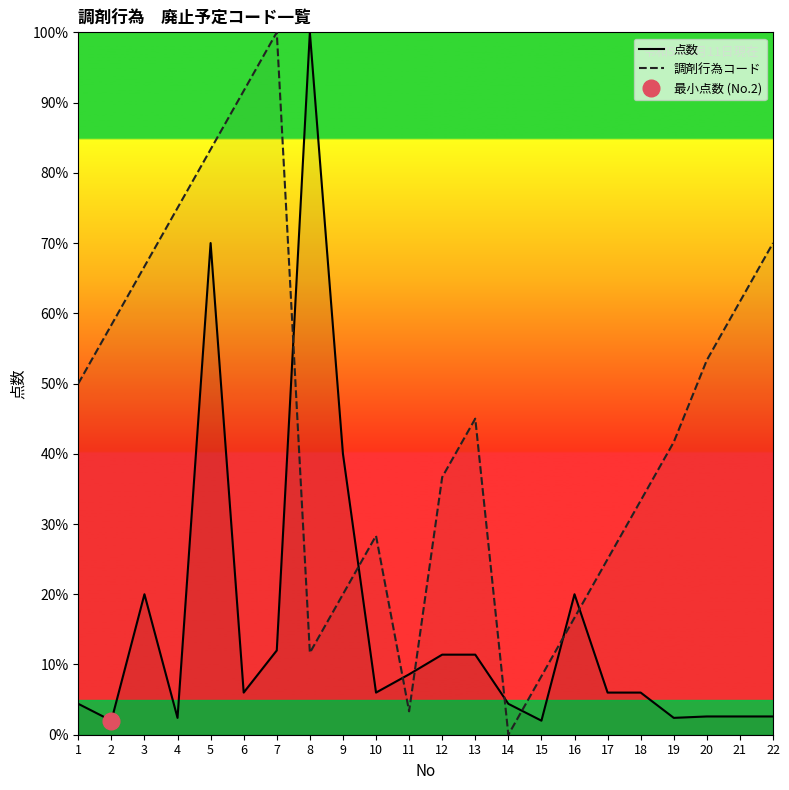

Which has a higher value, 15 or 1?

1